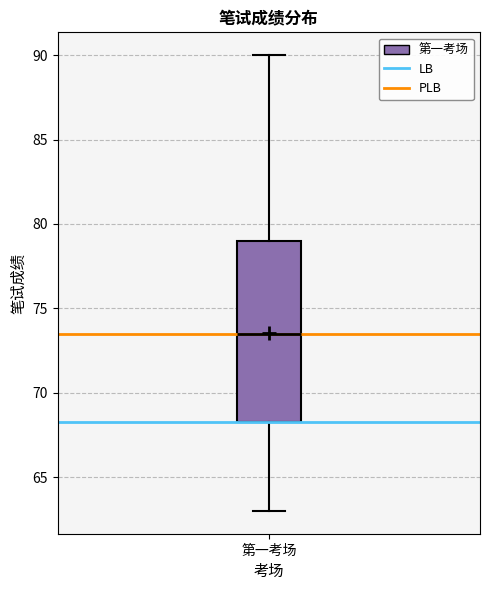

Where is the lower edge of the box for 第一考场 on the y-axis? The values are not printed on the chart, so give them approximately, as read against the axis.

68.5